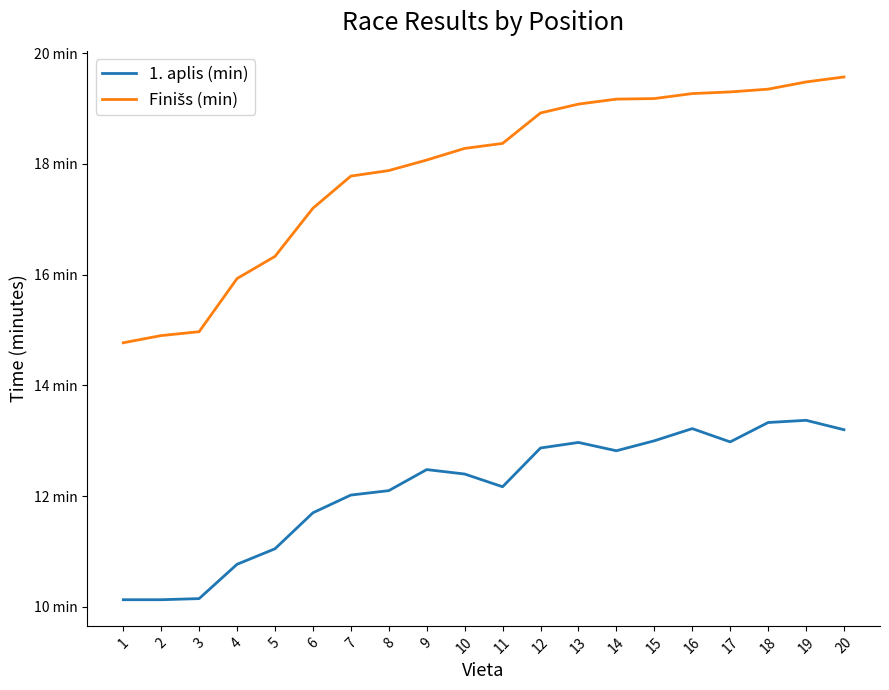

Where is the first local minimum for 1. aplis (min)?

11